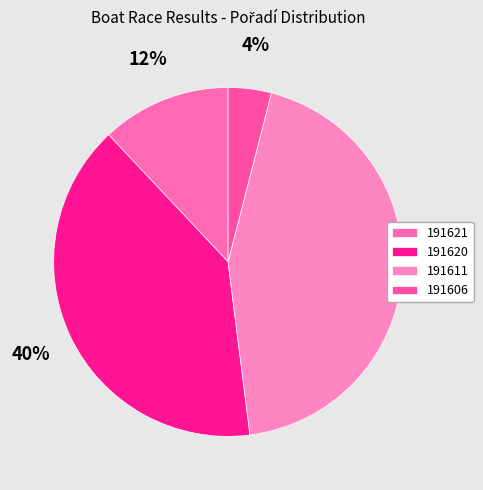

True or false: 191606 accounts for 13% of the total.

False